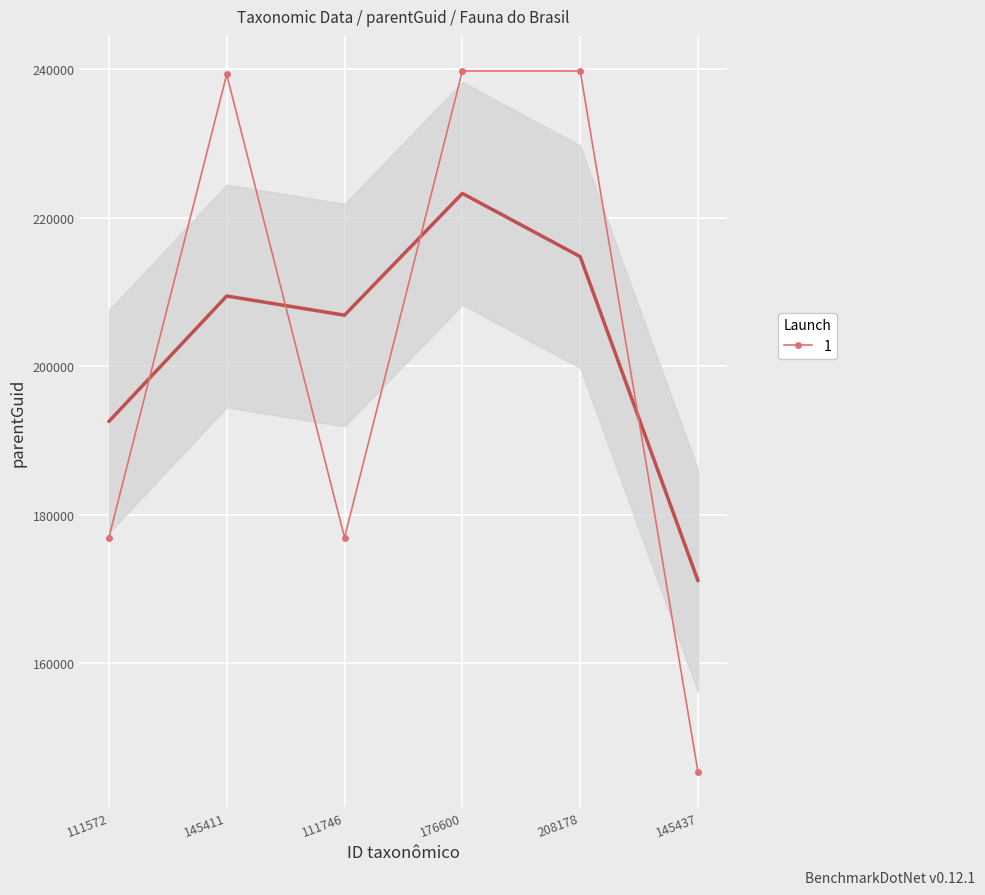

What is the difference between the values at 176600 and 111746?

62874